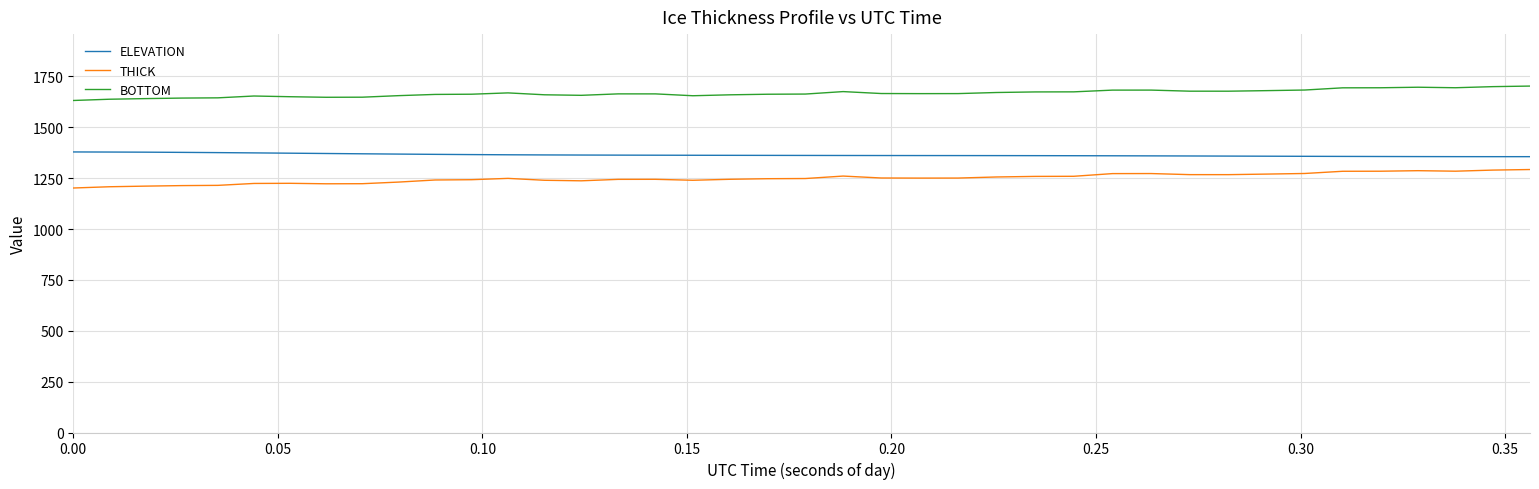

How many categories are shown in the chart?

40